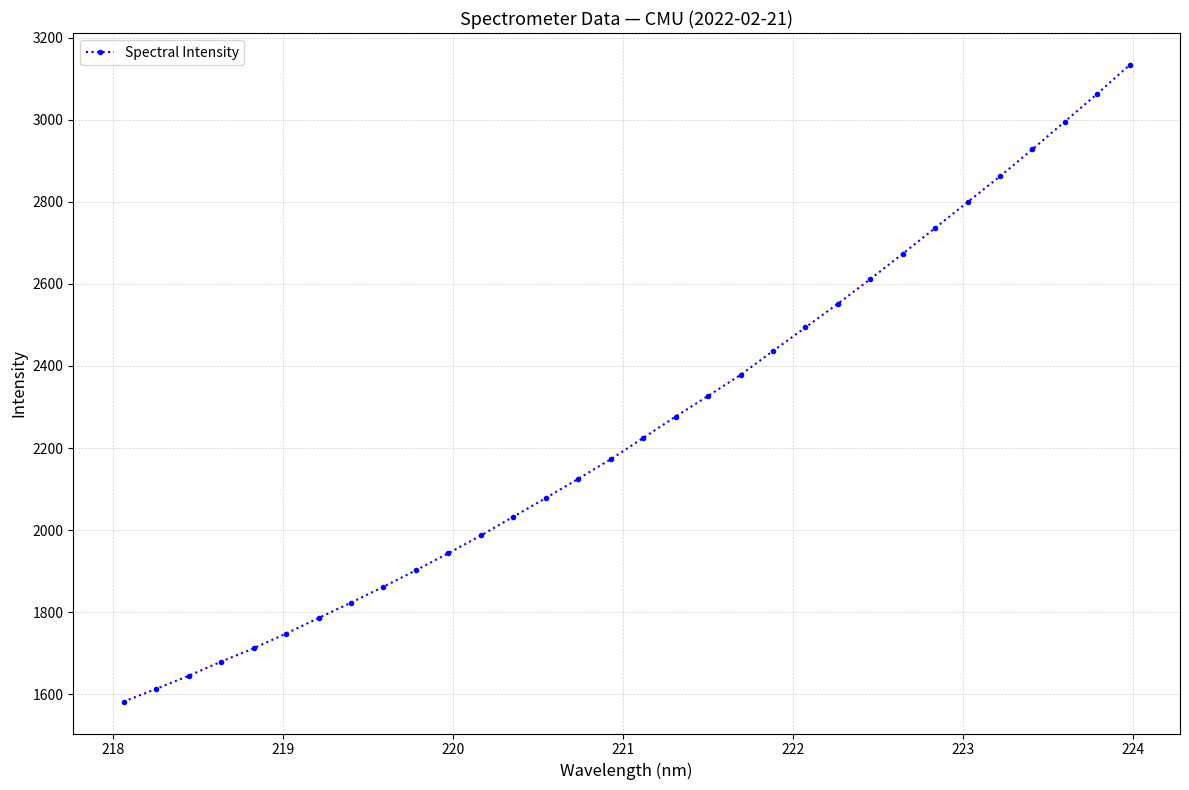

What is the smallest value displayed?

1582.1